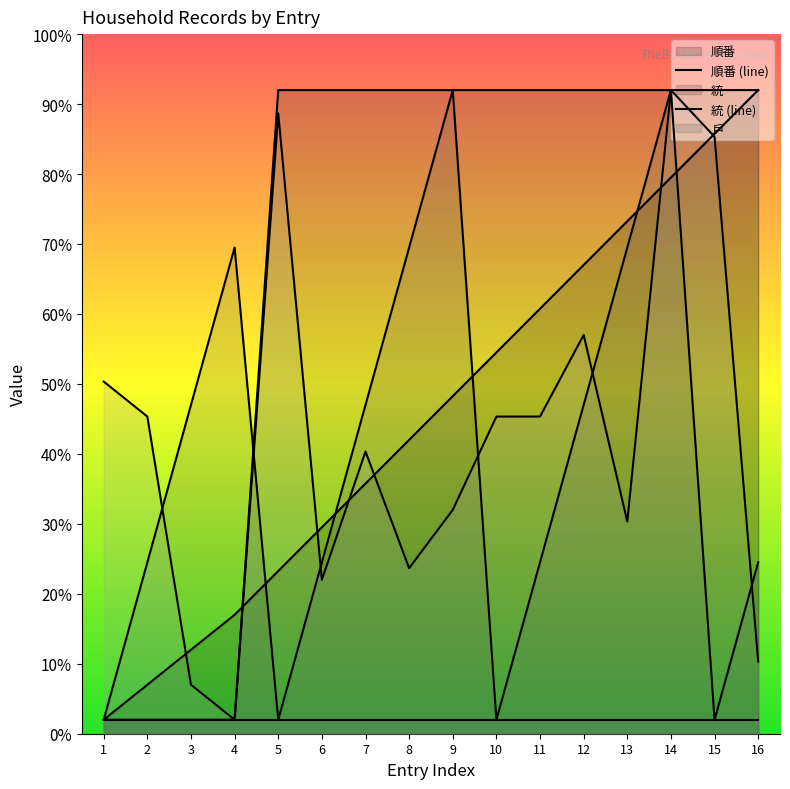

Reading left to right, transcribe all the data shown in this chart.

順番 (line): 1=2.0	2=7.0	3=12.0	4=17.0	5=23.2	6=29.5	7=35.7	8=42.0	9=48.2	10=54.5	11=60.7	12=67.0	13=73.2	14=79.5	15=85.7	16=92.0
統 (line): 1=2.0	2=2.0	3=2.0	4=2.0	5=92.0	6=92.0	7=92.0	8=92.0	9=92.0	10=92.0	11=92.0	12=92.0	13=92.0	14=92.0	15=92.0	16=92.0
戶 (line): 1=2.0	2=24.5	3=47.0	4=69.5	5=2.0	6=24.5	7=47.0	8=69.5	9=92.0	10=2.0	11=24.5	12=47.0	13=69.5	14=92.0	15=2.0	16=24.5
里順 (line): 1=2.0	2=2.0	3=2.0	4=2.0	5=2.0	6=2.0	7=2.0	8=2.0	9=2.0	10=2.0	11=2.0	12=2.0	13=2.0	14=2.0	15=2.0	16=2.0
年齡 (line): 1=50.3	2=45.3	3=7.0	4=2.0	5=88.7	6=22.0	7=40.3	8=23.7	9=32.0	10=45.3	11=45.3	12=57.0	13=30.3	14=92.0	15=85.3	16=10.3